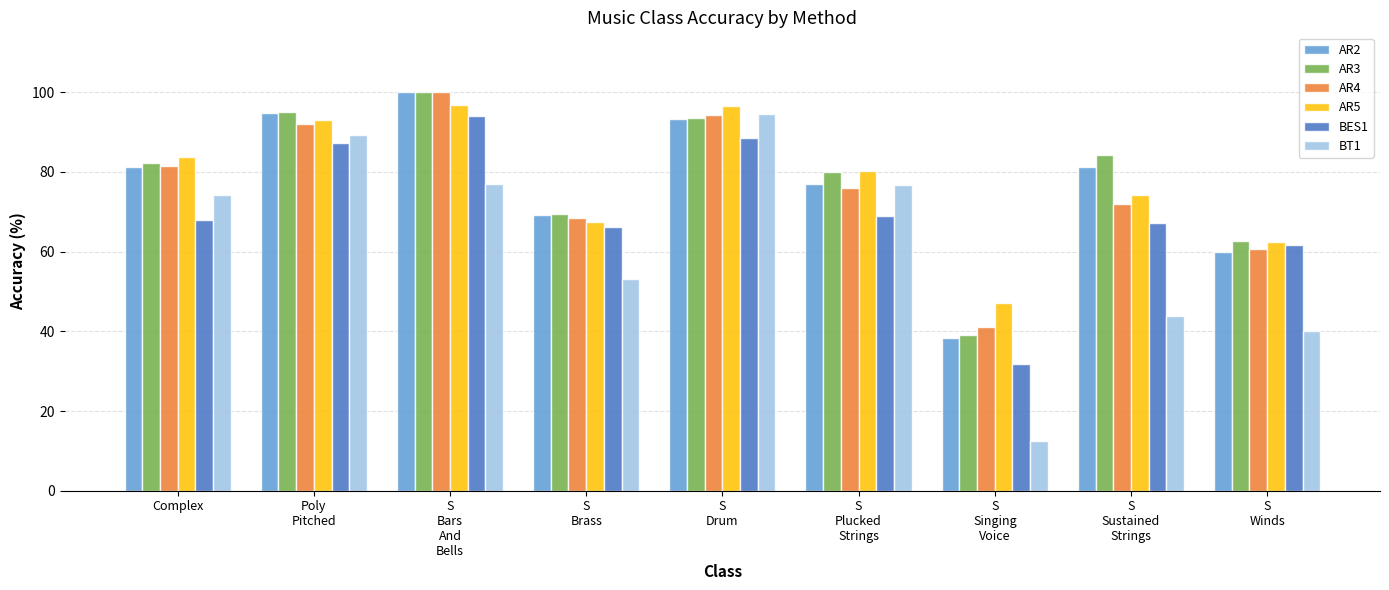

What is the maximum value shown in the chart?

100.0